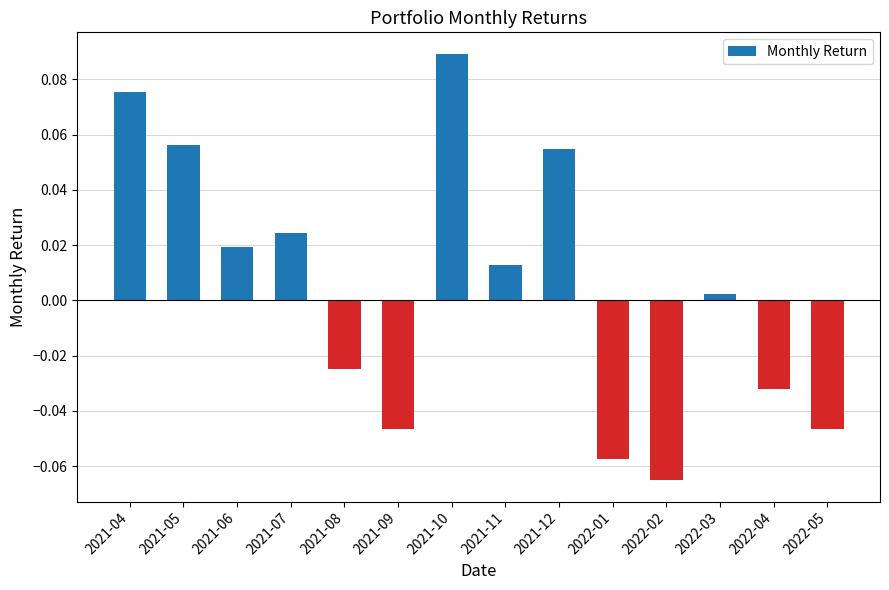

True or false: the data shows -0.1 at 2022-04.

False